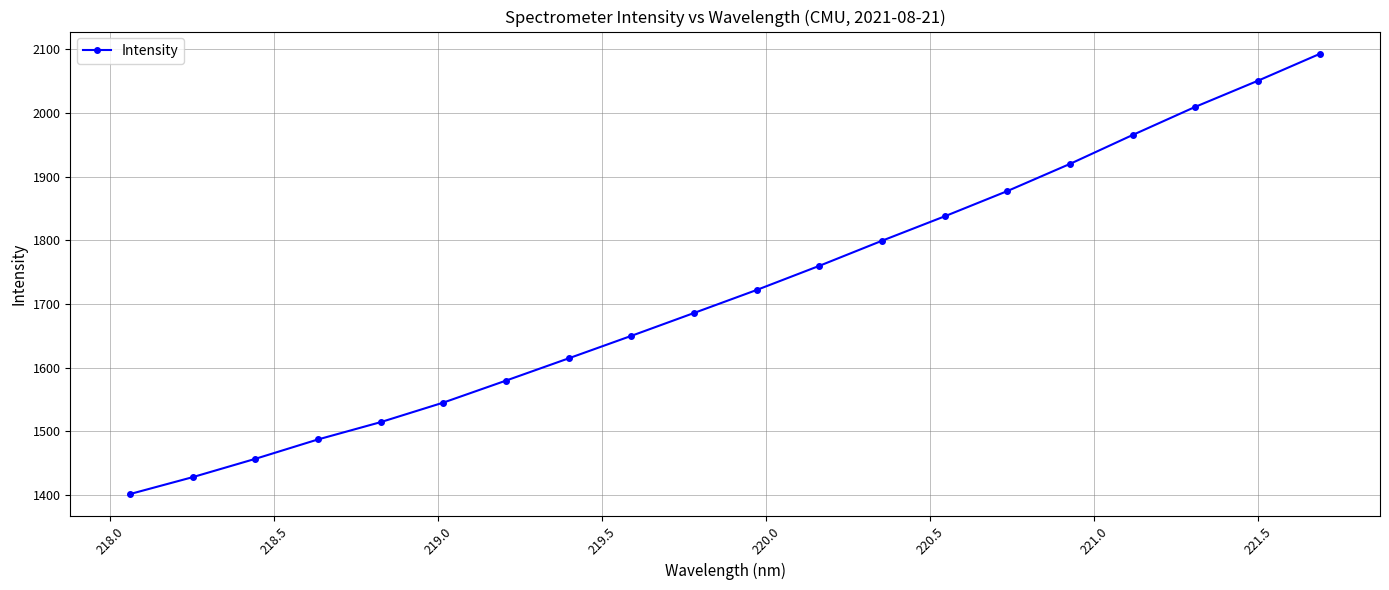

True or false: the data has more than 2 interior local peaks.

False